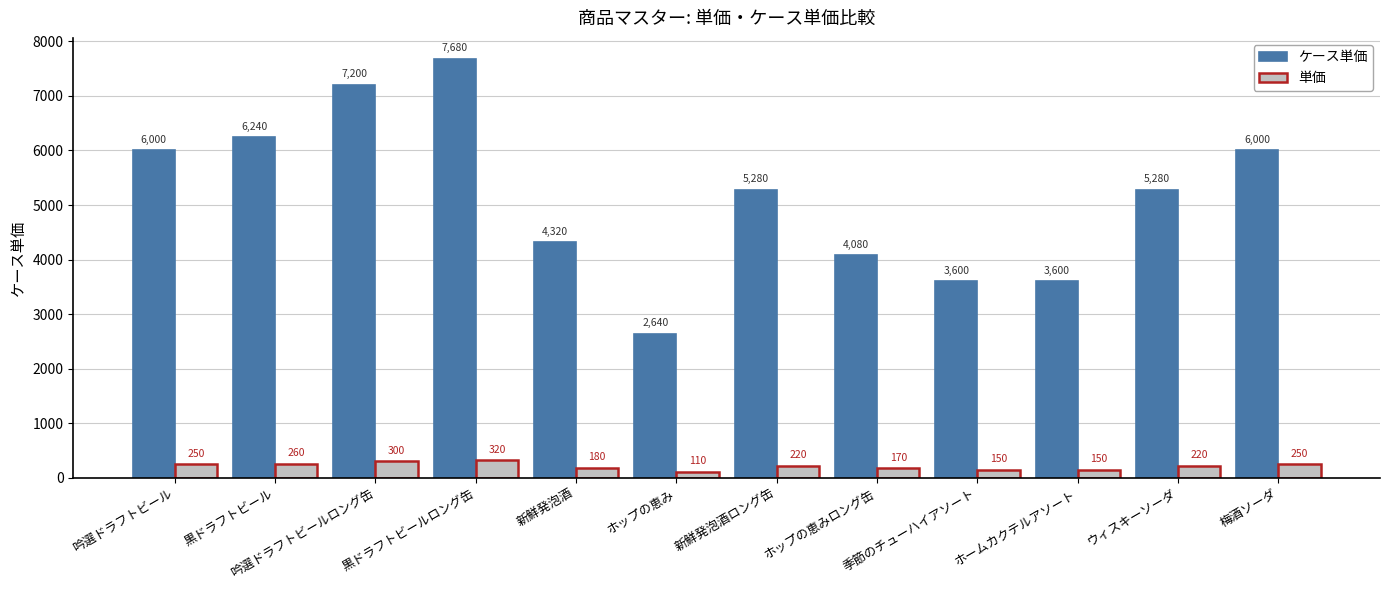

What is the minimum value shown in the chart?

110